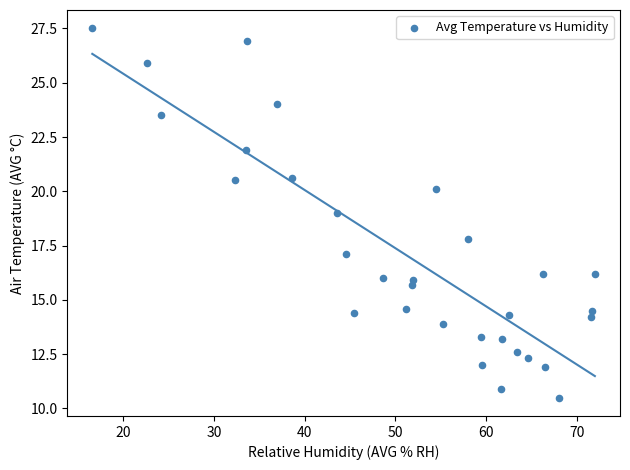

What is the range of X values (max minus min)?

55.4